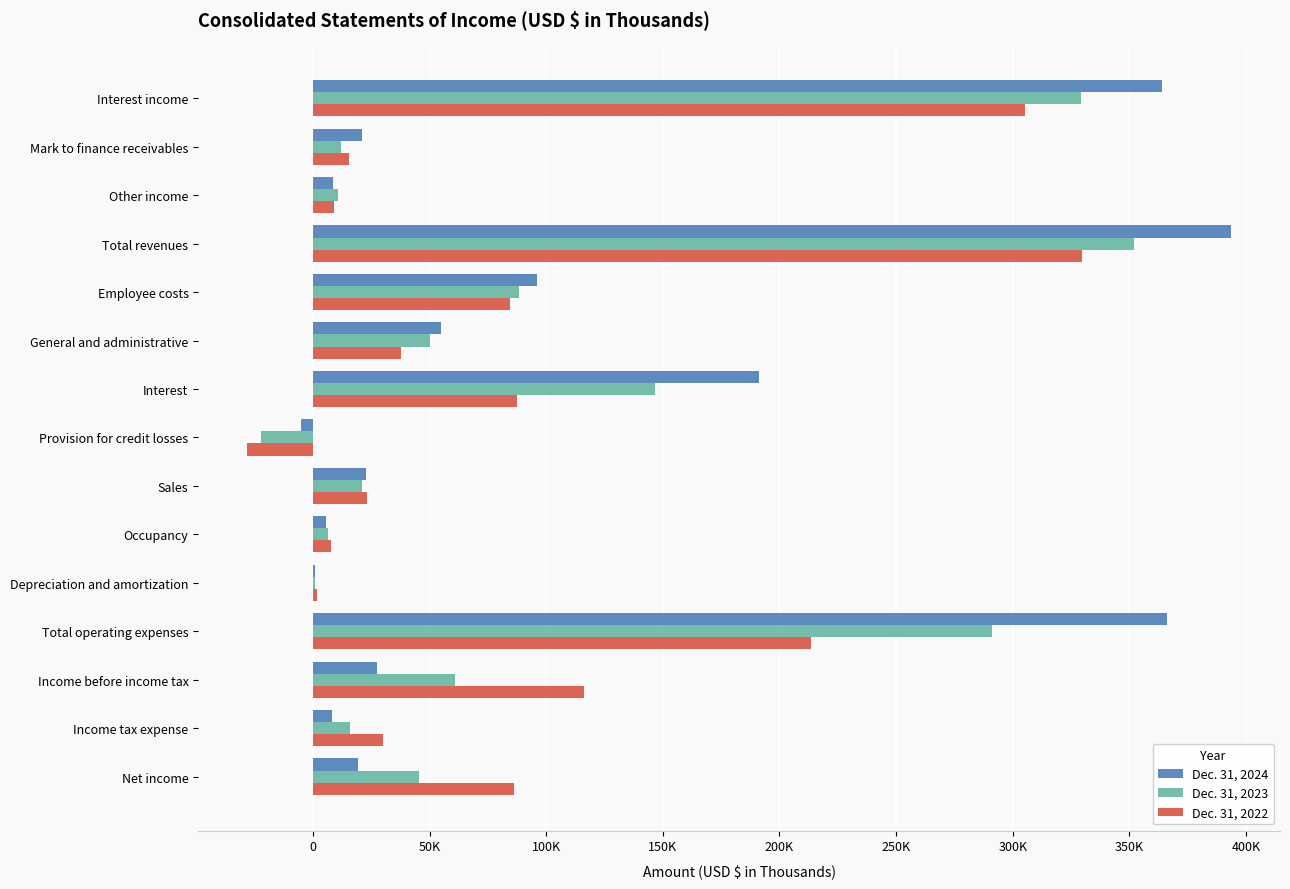

What are all the series names shown in the legend?

Dec. 31, 2024, Dec. 31, 2023, Dec. 31, 2022